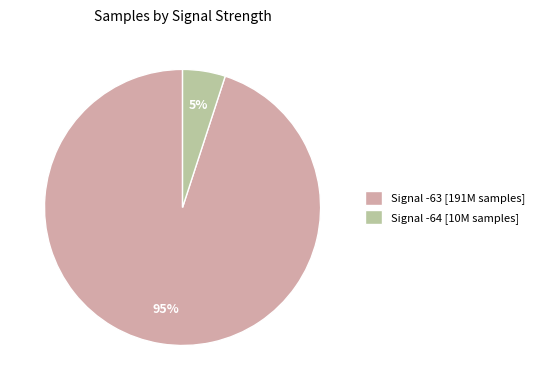

Is there a majority slice in this chart?

Yes